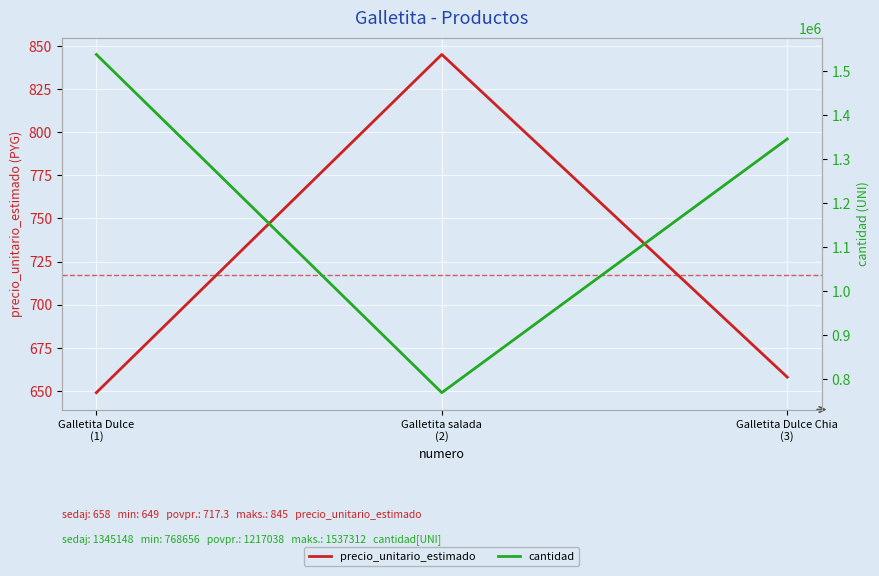

How many series are shown in this chart?

2